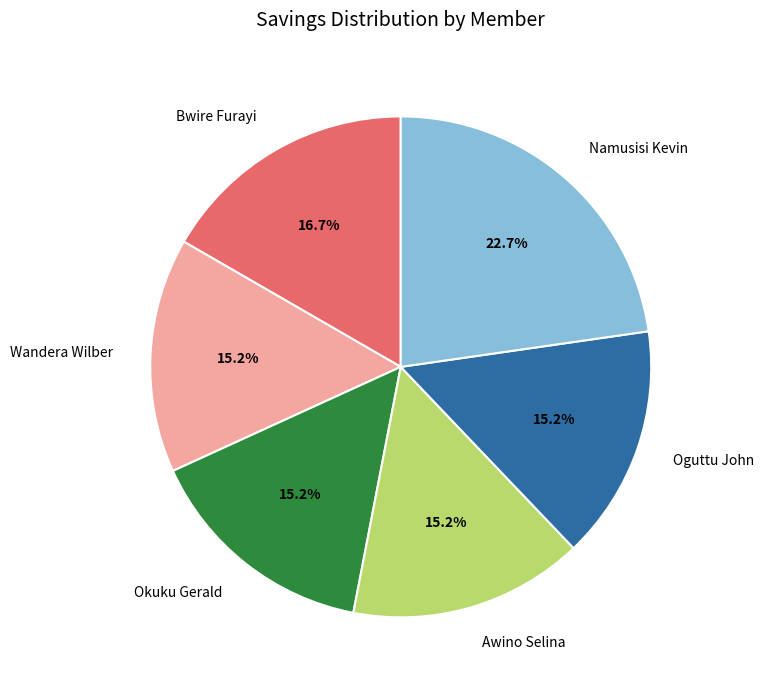

What is the largest slice in the pie chart?

Namusisi Kevin